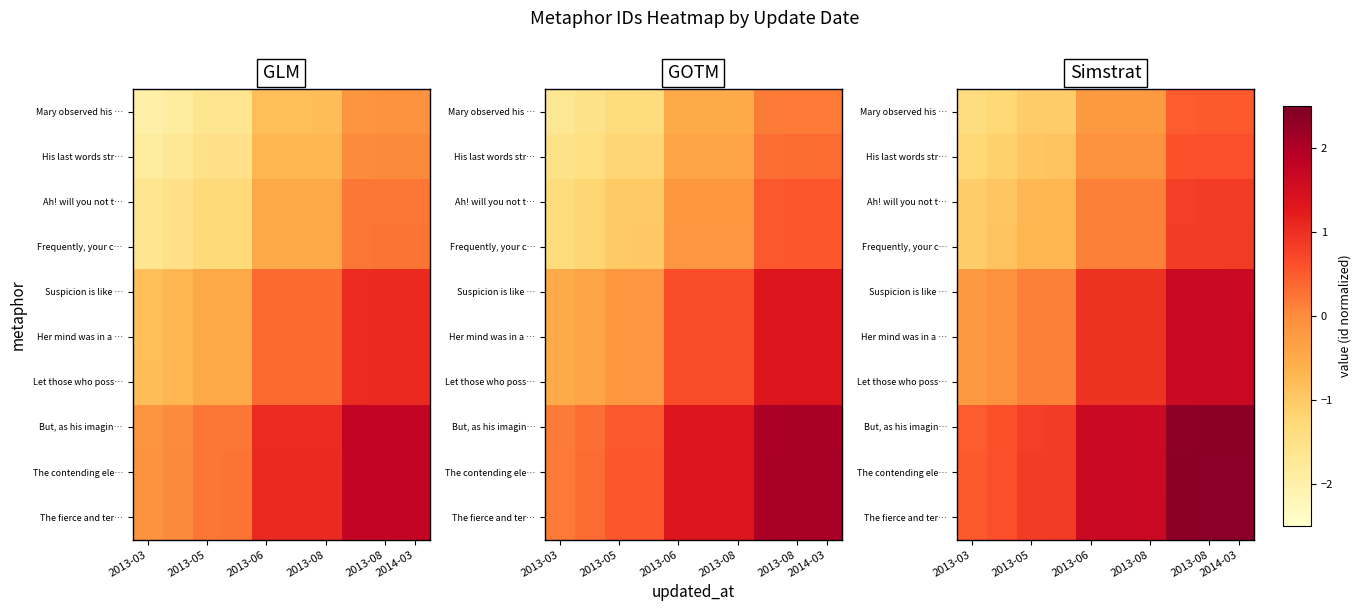

Which category has the lowest value in the Her mind was in a … series?

2013-03